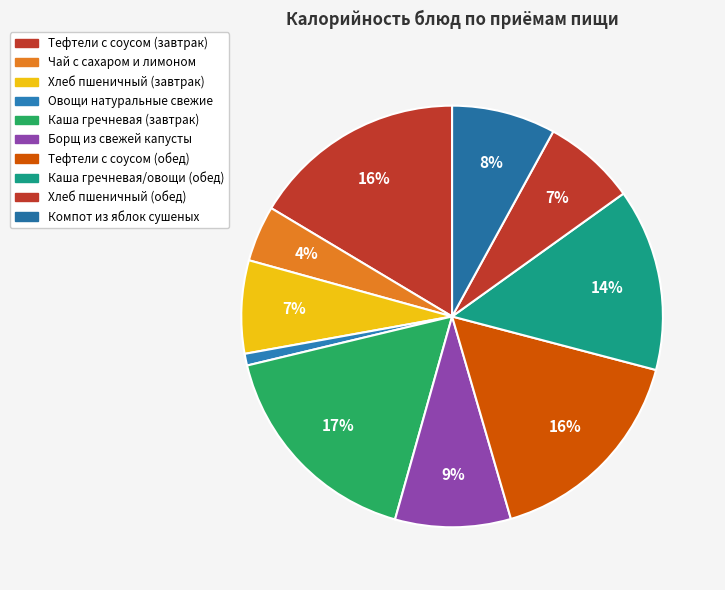

How many slices are in this pie chart?

10